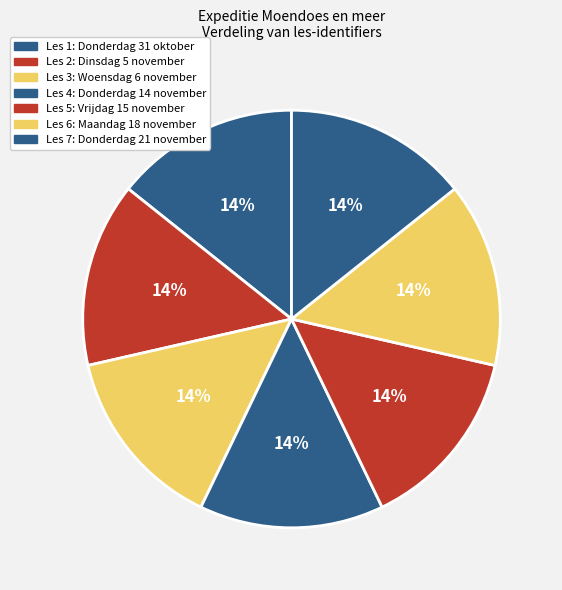

How many slices are in this pie chart?

7